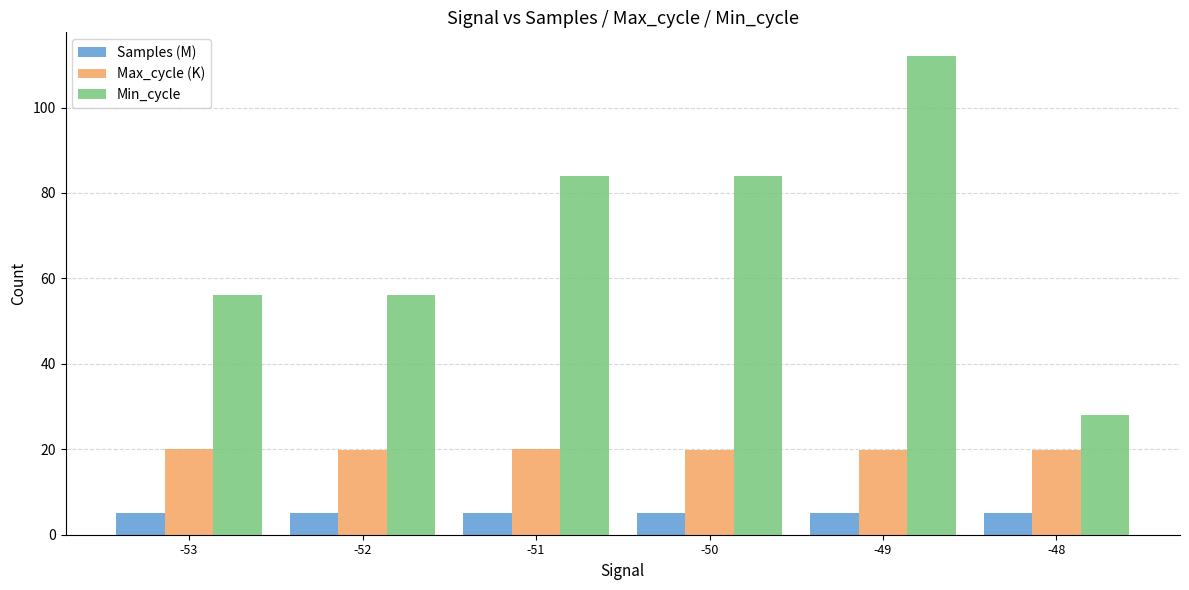

How many groups of bars are there?

6